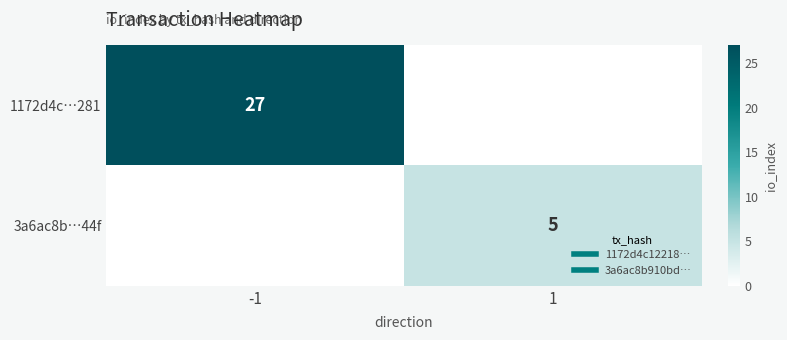

At which category is the sum across all series the highest?

-1